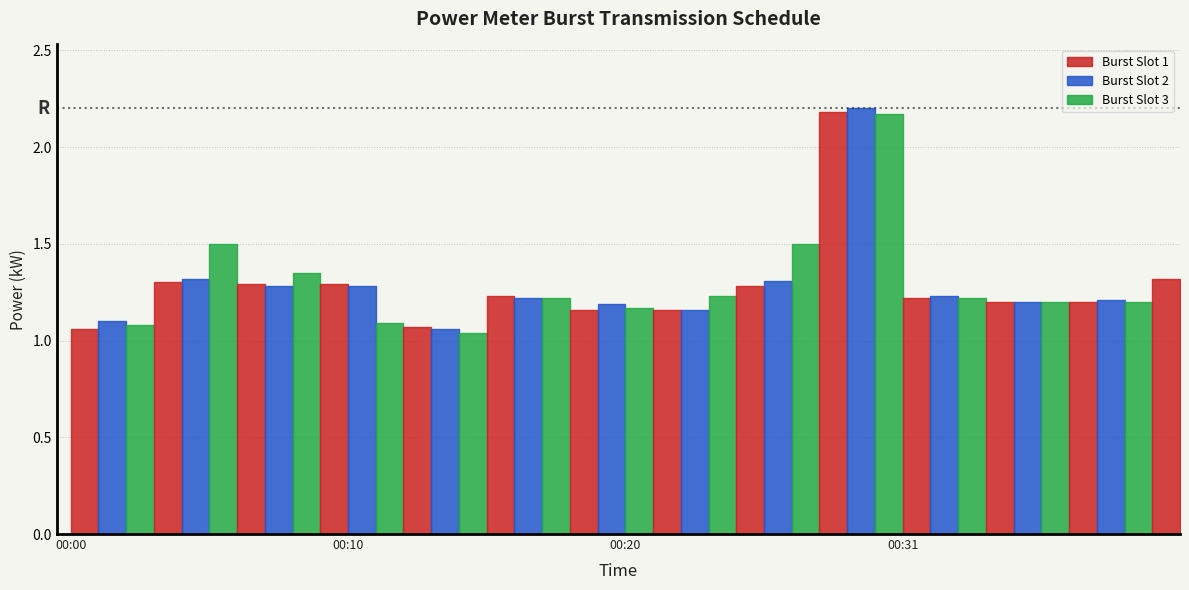

What is the sum of the values at 00:03 and 00:39?

2.5